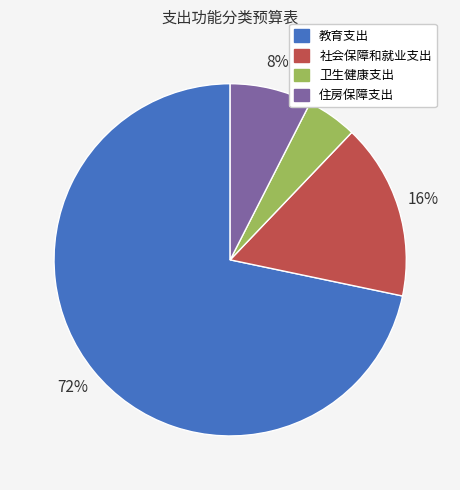

What is the largest slice in the pie chart?

教育支出